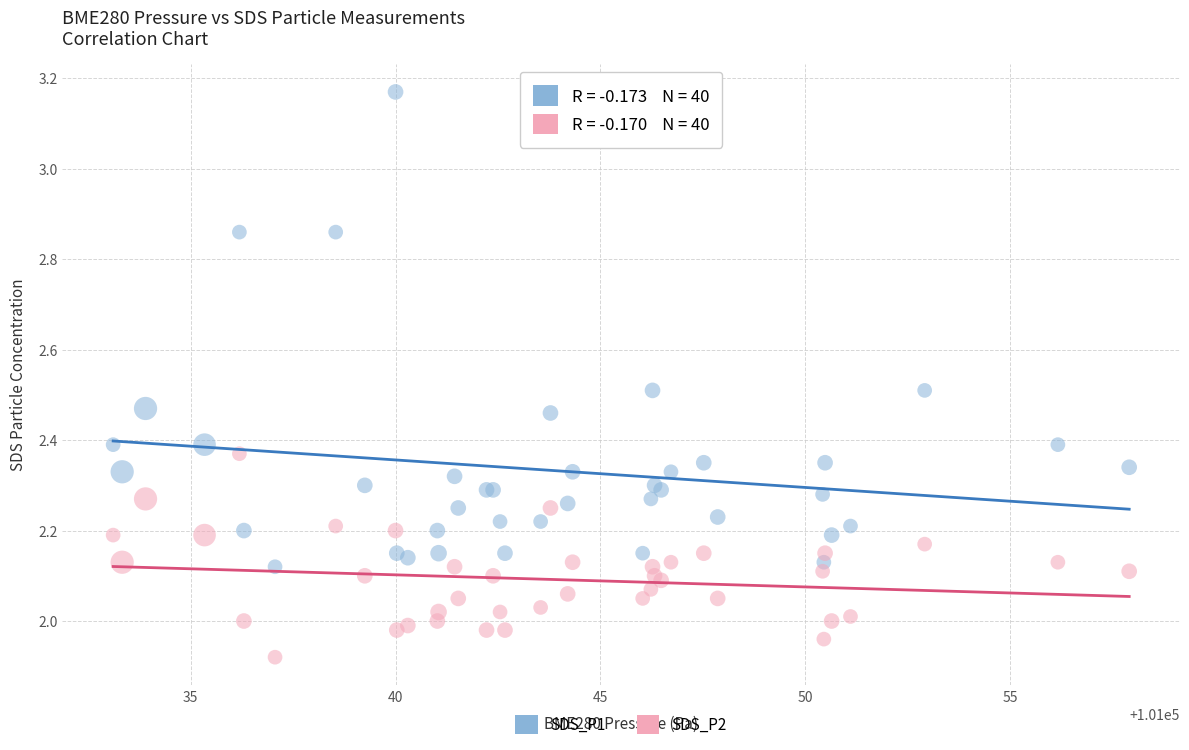

What are all the series names shown in the legend?

SDS_P1, SDS_P2